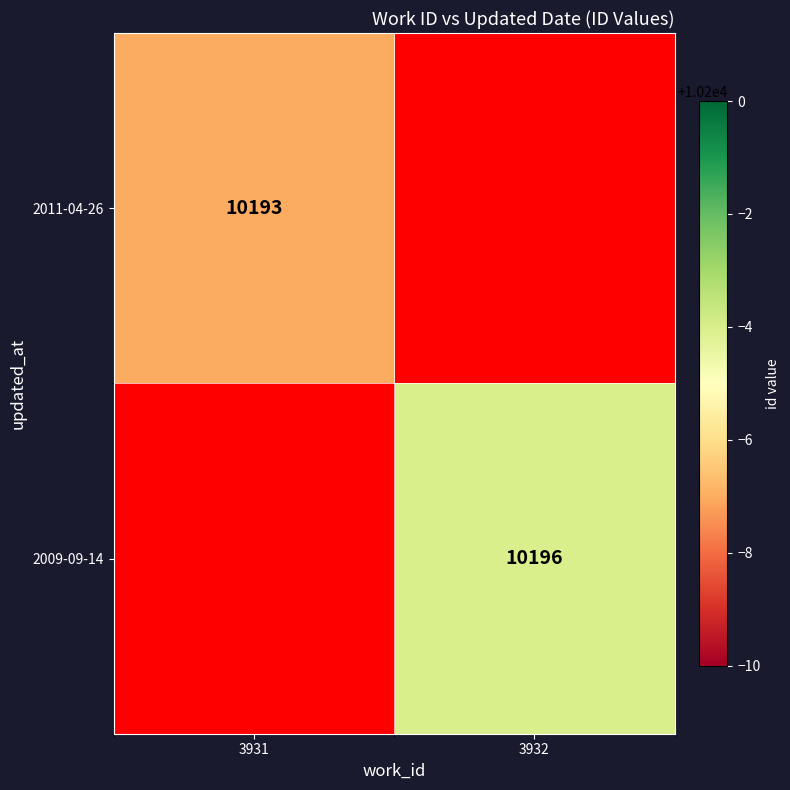

Is it true that 2009-09-14 equals 10196 at 3932?

True